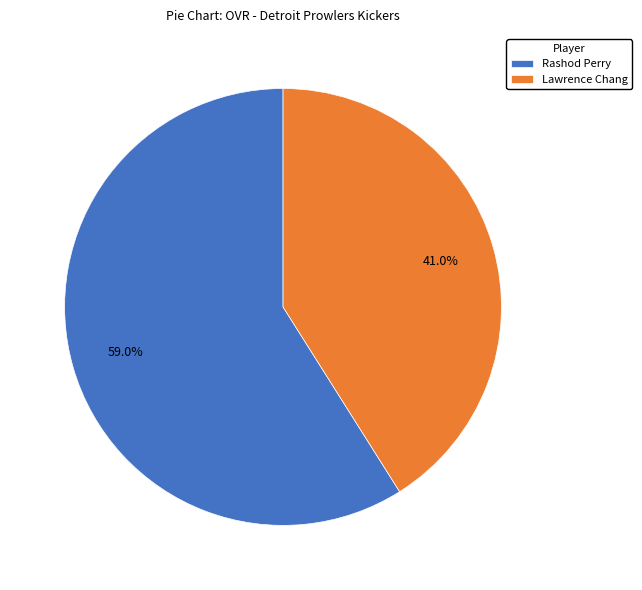

Which has a higher value, Rashod Perry or Lawrence Chang?

Rashod Perry